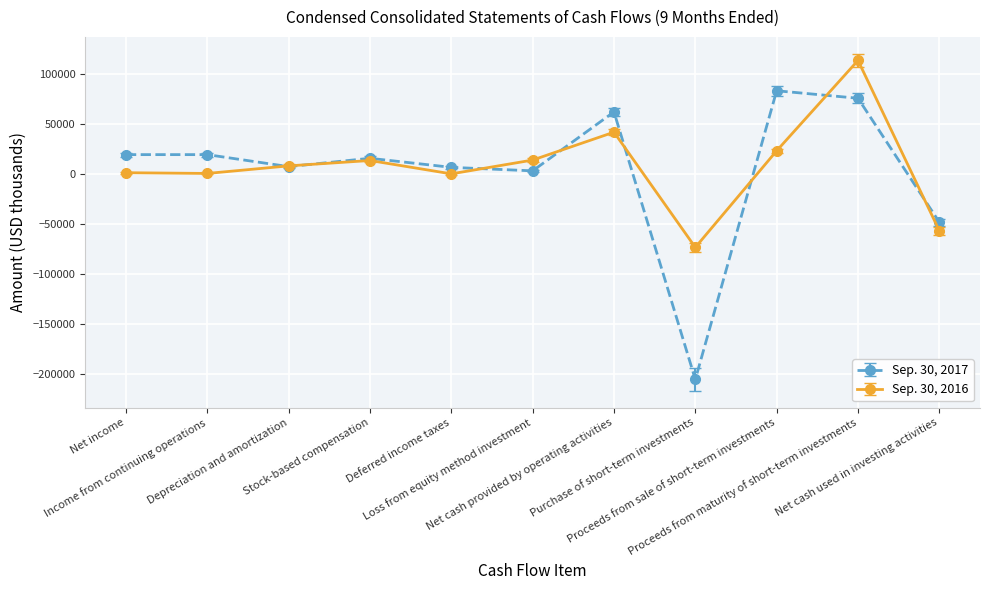

Rank the series by their average value, from lowest to highest.

Sep. 30, 2017, Sep. 30, 2016